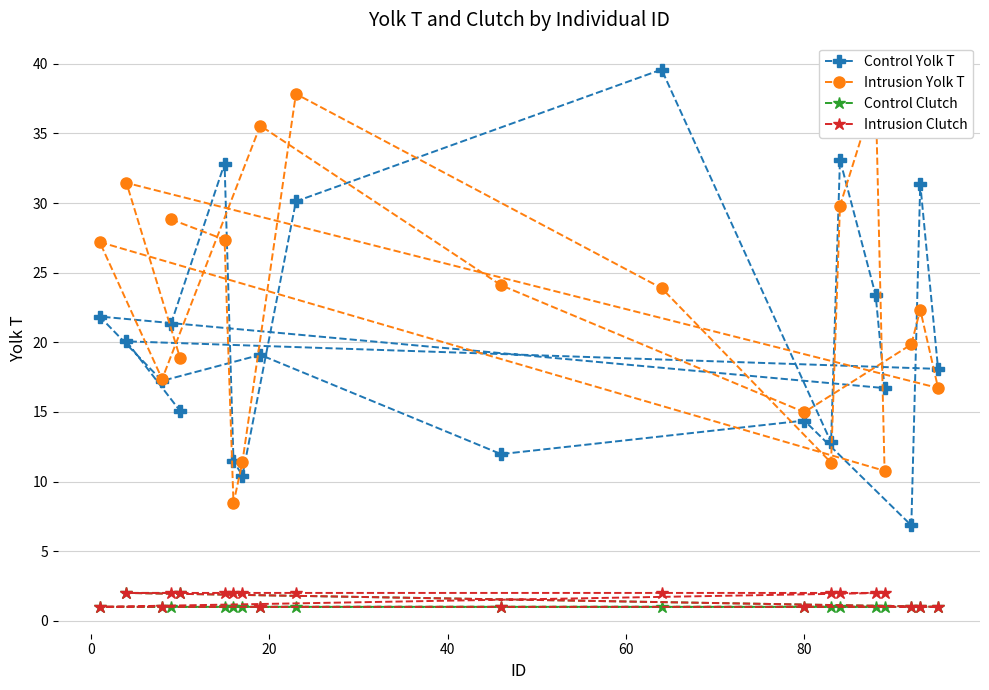

What is the value of the Control Yolk T point at the 10th from the left?

30.1